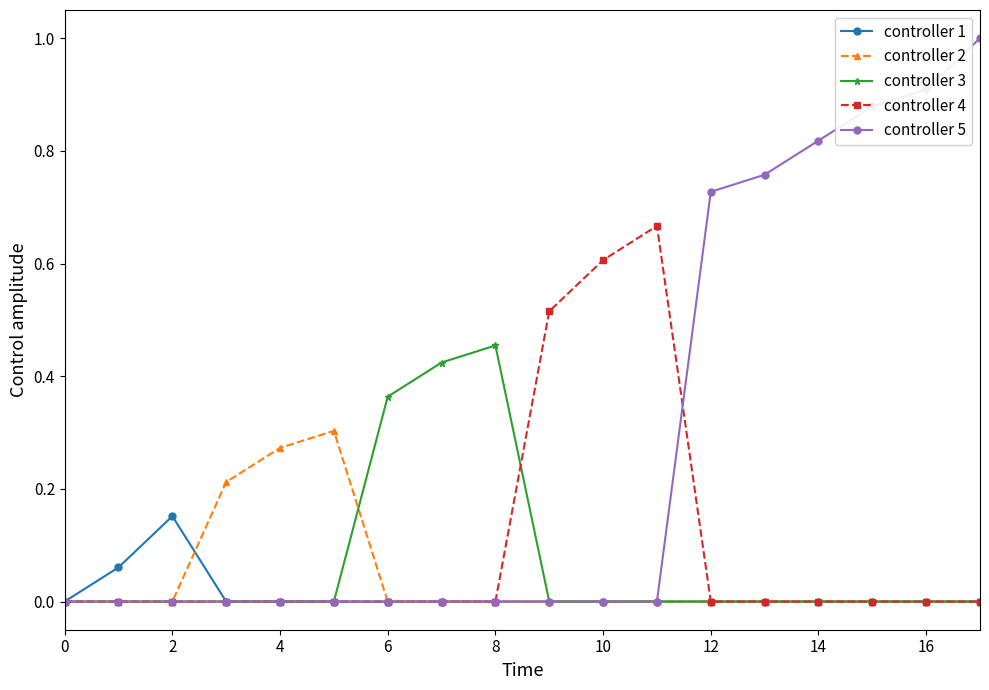

What is the maximum value shown in the chart?

1.0